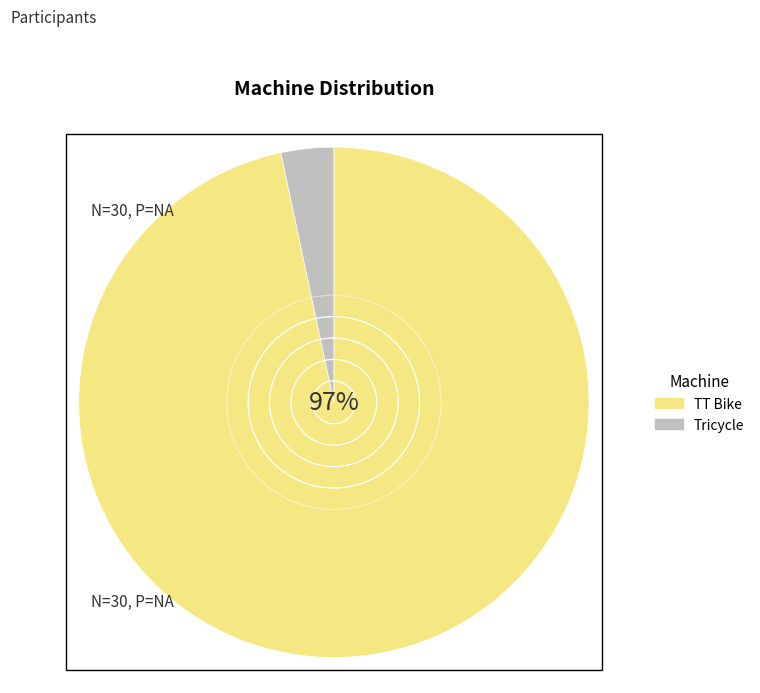

What is the change in value from TT Bike to Tricycle?

-28